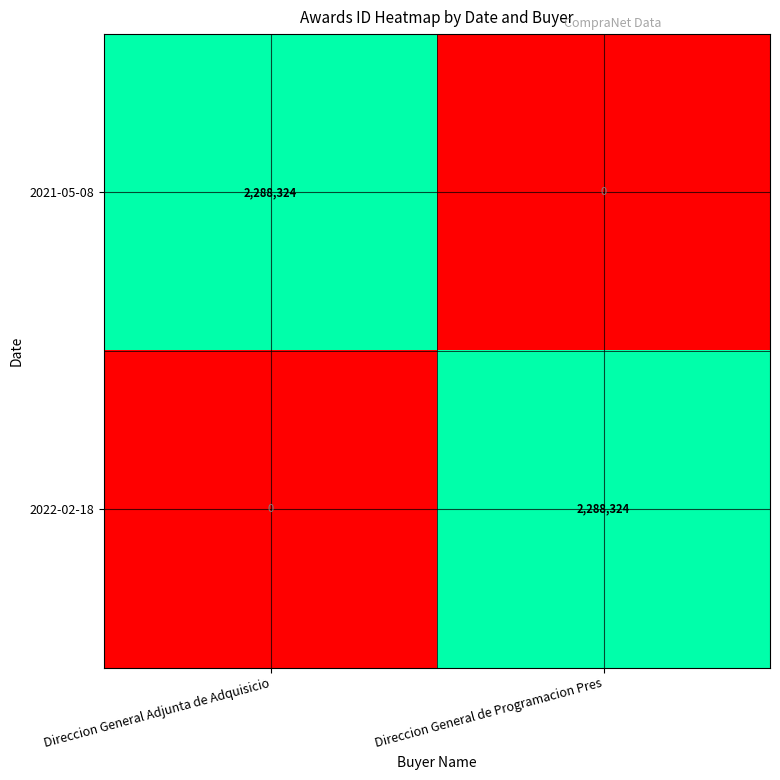

Reading left to right, extract all data points from this chart.

2021-05-08: Direccion General Adjunta de Adquisicio=2288324	Direccion General de Programacion Pres=0
2022-02-18: Direccion General Adjunta de Adquisicio=0	Direccion General de Programacion Pres=2288324